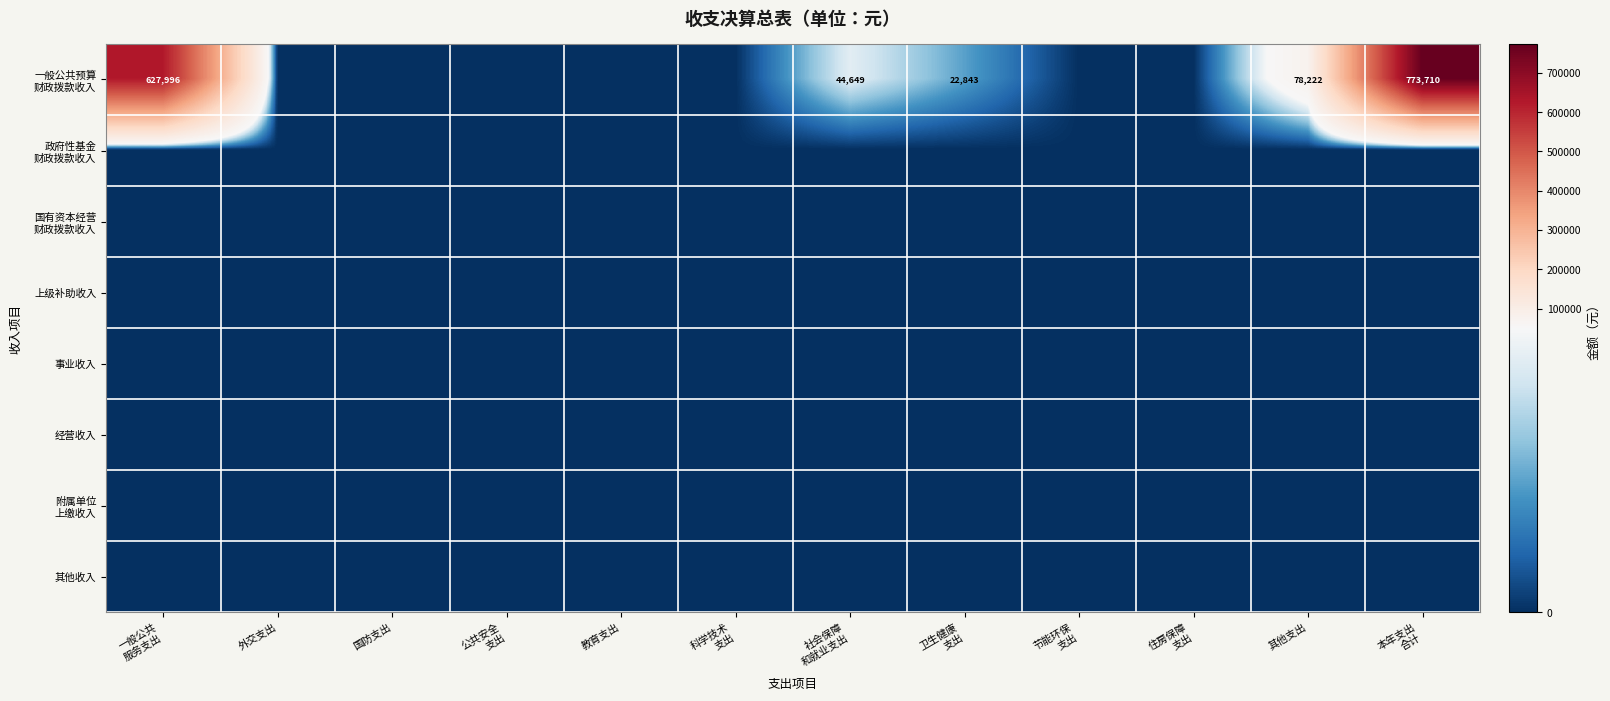

Which series has the largest range (max minus min)?

一般公共预算 财政拨款收入